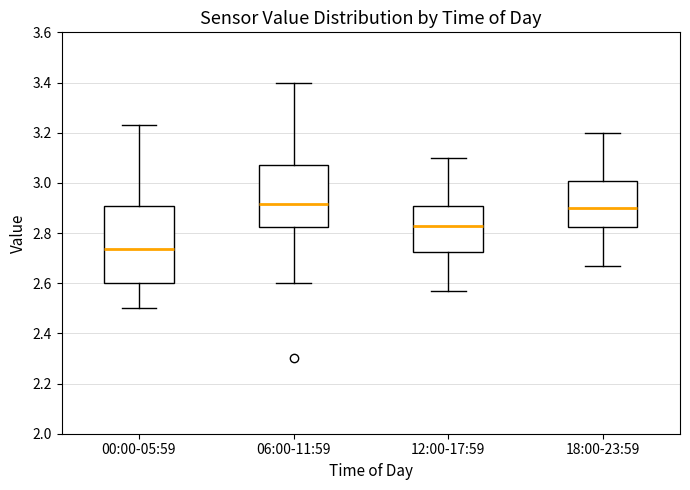

Which box has the lowest median line?

00:00-05:59